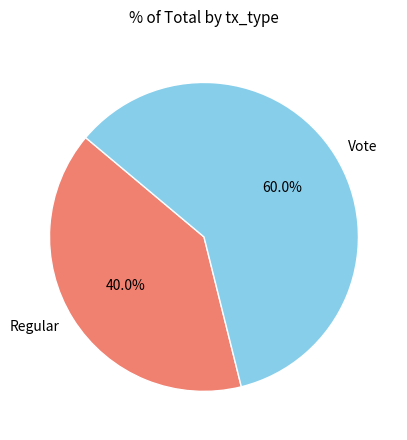

What portion of the pie excludes Vote?

40.0%